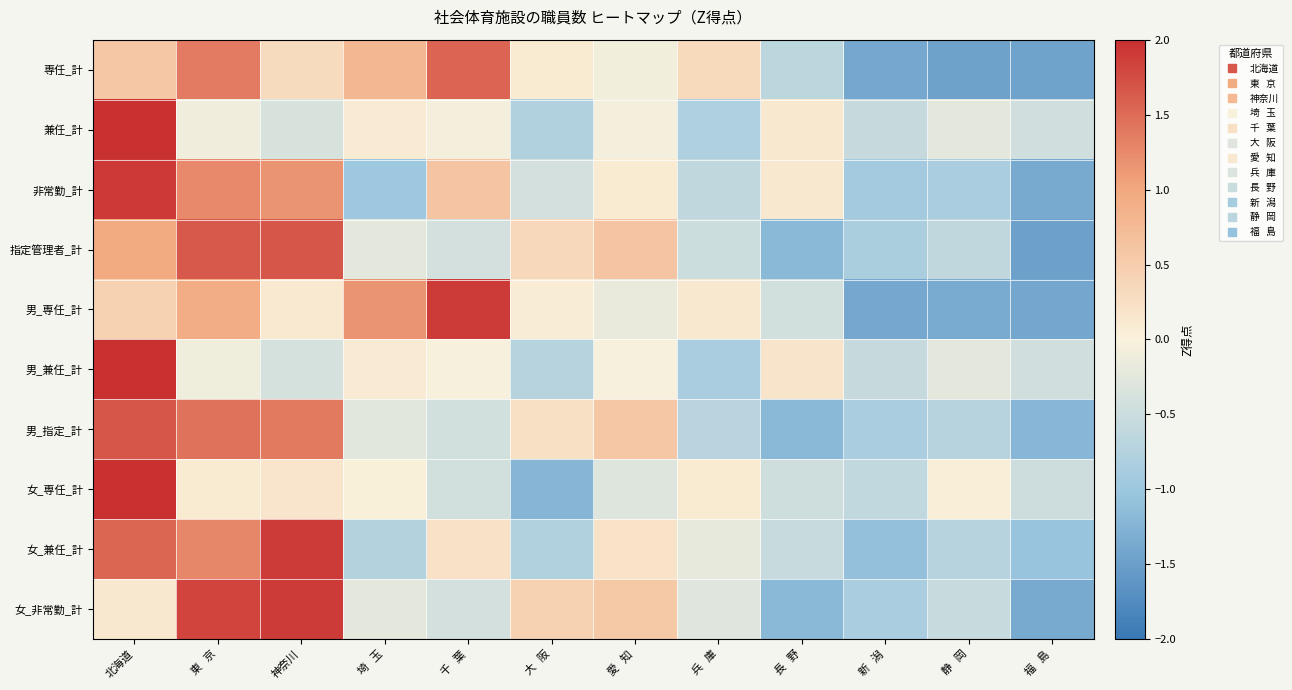

Reading right to left, list all the values displayed in this chart.

専任_計: 福   島=-1.4	静   岡=-1.5	新   潟=-1.4	長   野=-0.7	兵   庫=0.3	愛   知=-0.1	大   阪=0.1	千   葉=1.5	埼   玉=0.8	神奈川=0.3	東   京=1.4	北海道=0.6
兼任_計: 福   島=-0.5	静   岡=-0.2	新   潟=-0.6	長   野=0.1	兵   庫=-0.8	愛   知=-0.1	大   阪=-0.8	千   葉=-0.1	埼   玉=0.1	神奈川=-0.4	東   京=-0.1	北海道=3.2
非常勤_計: 福   島=-1.4	静   岡=-0.9	新   潟=-0.9	長   野=0.1	兵   庫=-0.6	愛   知=0.1	大   阪=-0.4	千   葉=0.6	埼   玉=-1.0	神奈川=1.2	東   京=1.3	北海道=1.9
指定管理者_計: 福   島=-1.5	静   岡=-0.6	新   潟=-0.8	長   野=-1.2	兵   庫=-0.5	愛   知=0.6	大   阪=0.4	千   葉=-0.4	埼   玉=-0.2	神奈川=1.7	東   京=1.6	北海道=1.0
男_専任_計: 福   島=-1.4	静   岡=-1.4	新   潟=-1.4	長   野=-0.4	兵   庫=0.1	愛   知=-0.2	大   阪=0.1	千   葉=1.9	埼   玉=1.2	神奈川=0.1	東   京=0.9	北海道=0.4
男_兼任_計: 福   島=-0.4	静   岡=-0.2	新   潟=-0.5	長   野=0.2	兵   庫=-0.9	愛   知=-0.0	大   阪=-0.7	千   葉=-0.0	埼   玉=0.1	神奈川=-0.4	東   京=-0.1	北海道=3.2
男_指定_計: 福   島=-1.2	静   岡=-0.7	新   潟=-0.8	長   野=-1.2	兵   庫=-0.7	愛   知=0.6	大   阪=0.2	千   葉=-0.4	埼   玉=-0.3	神奈川=1.4	東   京=1.4	北海道=1.7
女_専任_計: 福   島=-0.5	静   岡=0.0	新   潟=-0.6	長   野=-0.5	兵   庫=0.1	愛   知=-0.3	大   阪=-1.2	千   葉=-0.4	埼   玉=0.0	神奈川=0.2	東   京=0.1	北海道=3.1
女_兼任_計: 福   島=-1.0	静   岡=-0.7	新   潟=-1.1	長   野=-0.5	兵   庫=-0.2	愛   知=0.2	大   阪=-0.8	千   葉=0.2	埼   玉=-0.7	神奈川=1.9	東   京=1.3	北海道=1.5
女_非常勤_計: 福   島=-1.4	静   岡=-0.5	新   潟=-0.8	長   野=-1.2	兵   庫=-0.3	愛   知=0.6	大   阪=0.4	千   葉=-0.4	埼   玉=-0.2	神奈川=1.9	東   京=1.8	北海道=0.1